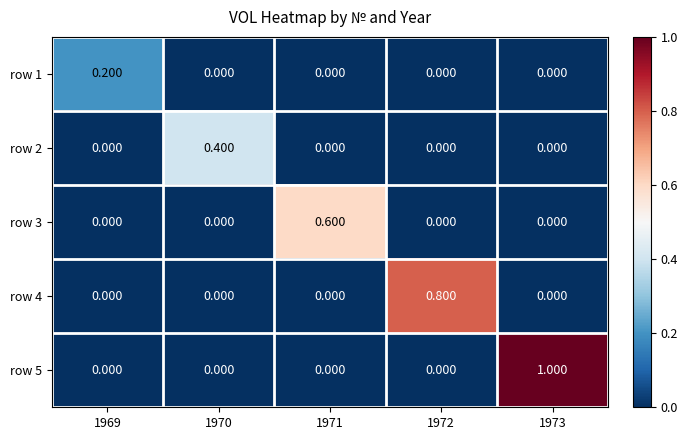

Is the value of row 4 at 1972 greater than the value of row 1 at 1973?

Yes